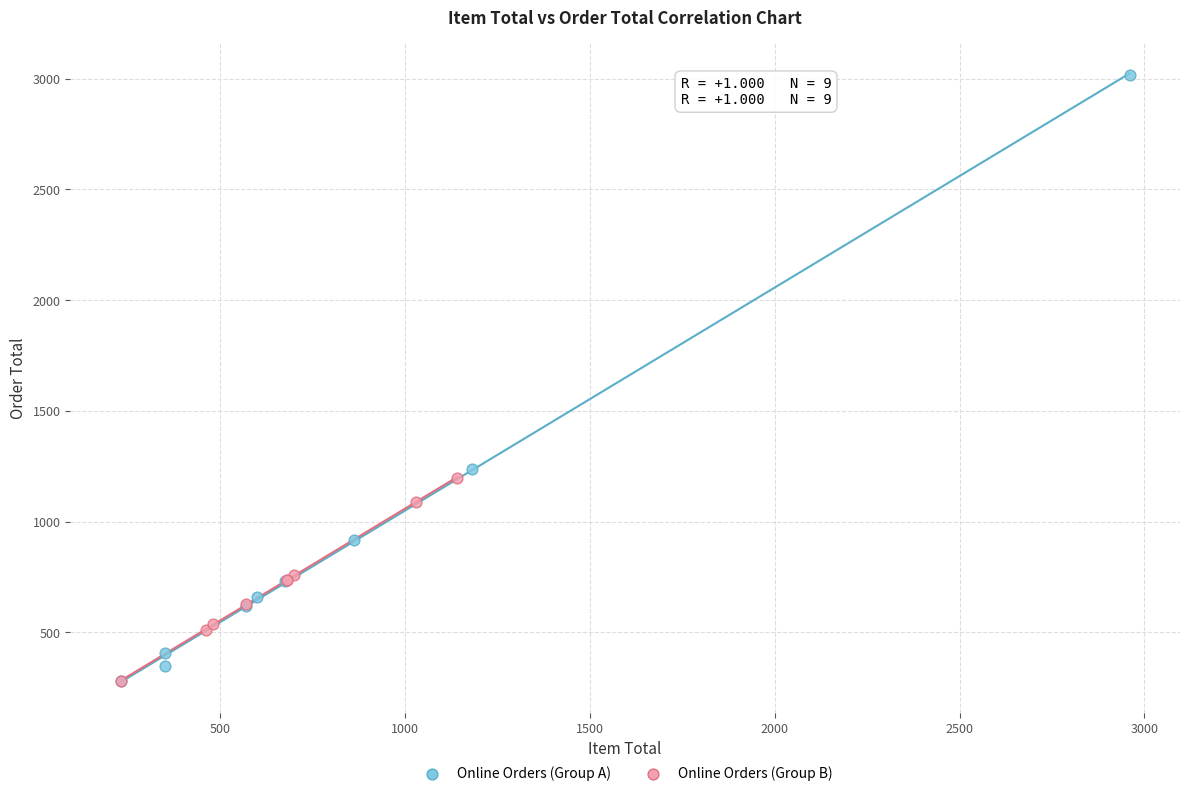

Which series has the widest spread of Y values?

Online Orders (Group A)